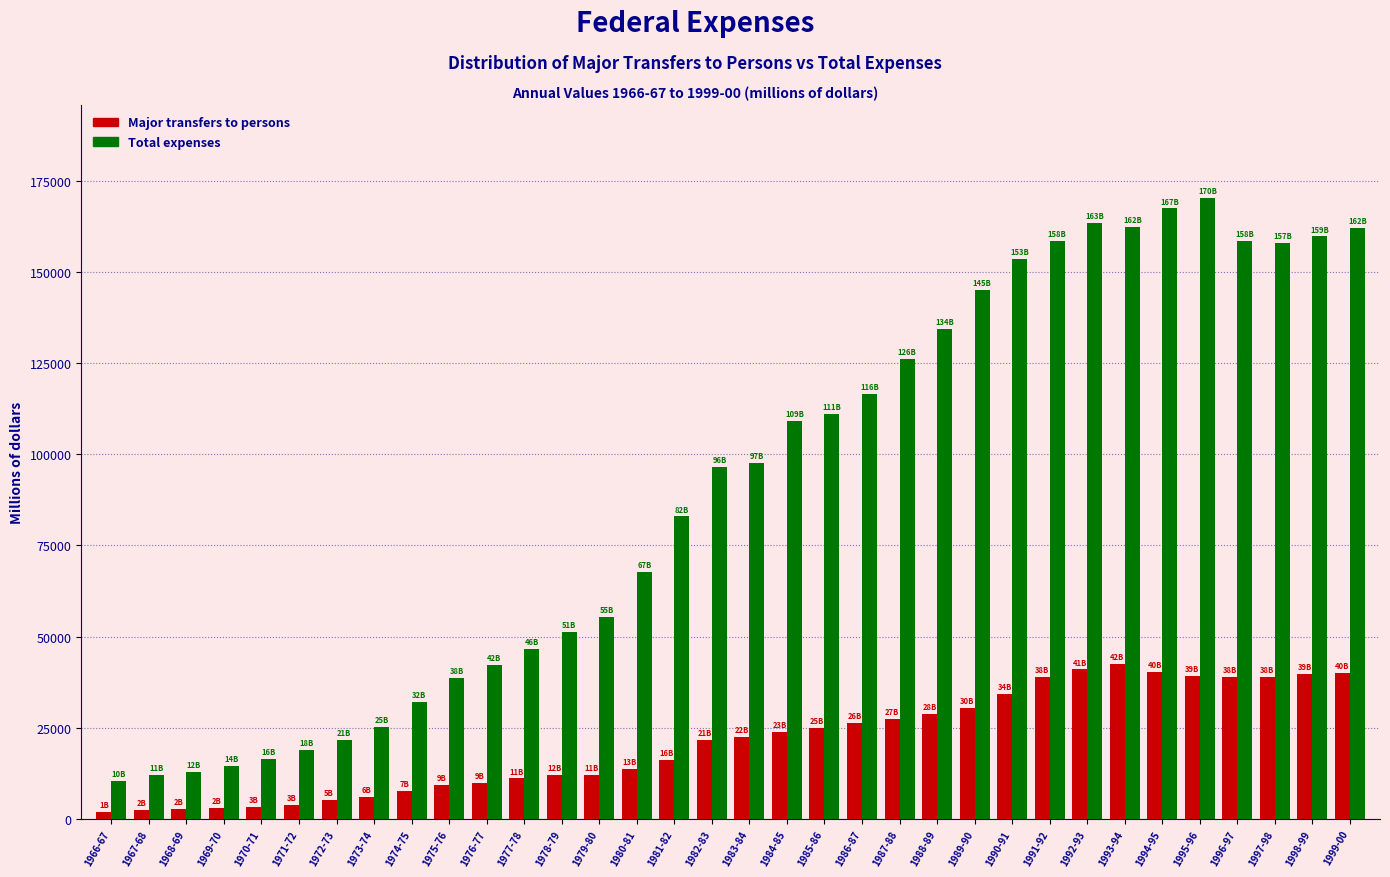

Rank the series by their maximum value, from lowest to highest.

Major transfers to persons, Total expenses